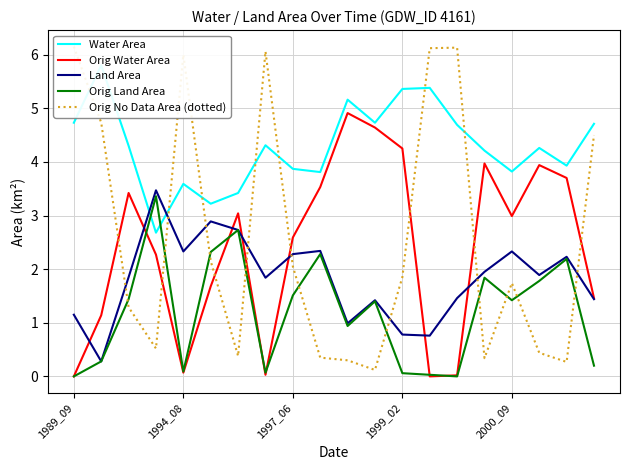

True or false: Orig Water Area has a value of 1.4 at 1997_06.

False